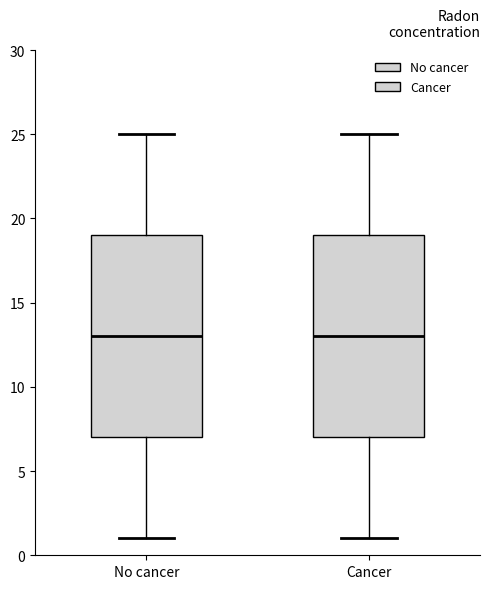

Where is the lower edge of the box for Cancer on the y-axis? The values are not printed on the chart, so give them approximately, as read against the axis.

7